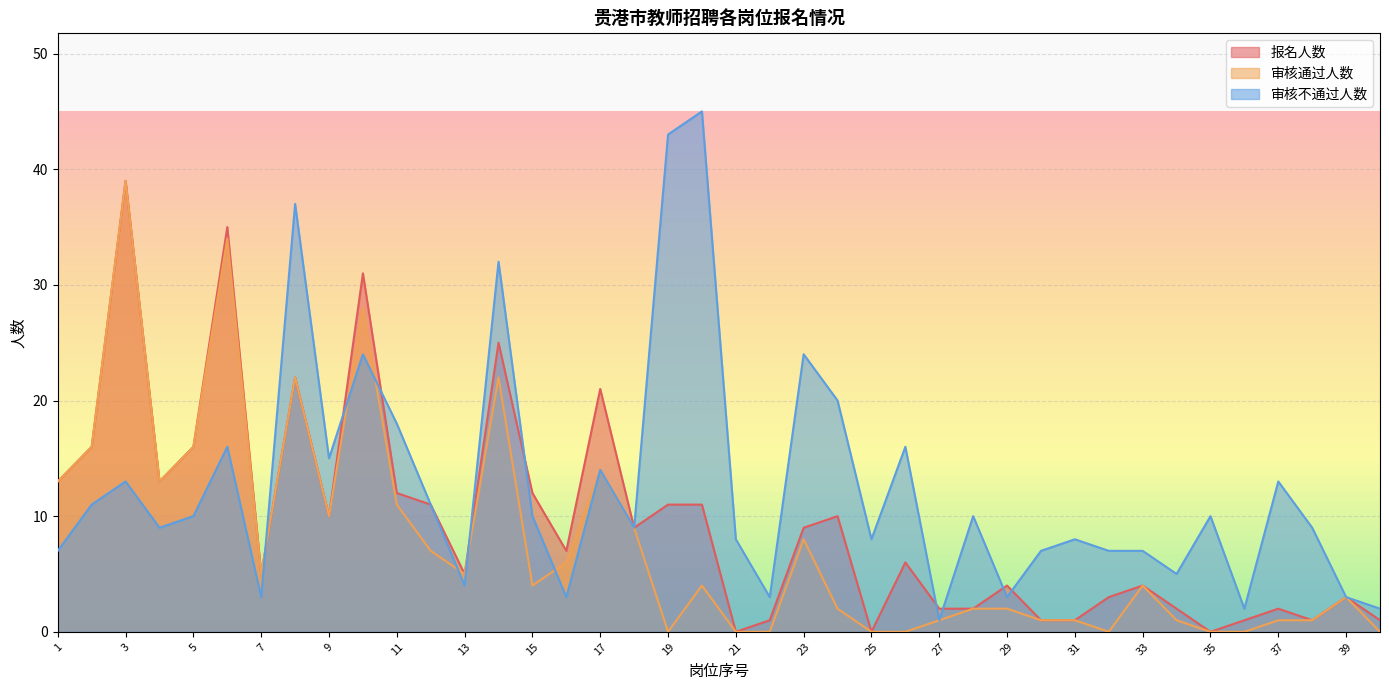

Reading left to right, transcribe all the data shown in this chart.

报名人数: 1=13	2=16	3=39	4=13	5=16	6=35	7=5	8=22	9=10	10=31	11=12	12=11	13=5	14=25	15=12	16=7	17=21	18=9	19=11	20=11	21=0	22=1	23=9	24=10	25=0	26=6	27=2	28=2	29=4	30=1	31=1	32=3	33=4	34=2	35=0	36=1	37=2	38=1	39=3	40=1
审核通过人数: 1=13	2=16	3=39	4=13	5=16	6=34	7=5	8=22	9=10	10=28	11=11	12=7	13=5	14=22	15=4	16=6	17=14	18=9	19=0	20=4	21=0	22=0	23=8	24=2	25=0	26=0	27=1	28=2	29=2	30=1	31=1	32=0	33=4	34=1	35=0	36=0	37=1	38=1	39=3	40=0
审核不通过人数: 1=7	2=11	3=13	4=9	5=10	6=16	7=3	8=37	9=15	10=24	11=18	12=11	13=4	14=32	15=10	16=3	17=14	18=9	19=43	20=45	21=8	22=3	23=24	24=20	25=8	26=16	27=1	28=10	29=3	30=7	31=8	32=7	33=7	34=5	35=10	36=2	37=13	38=9	39=3	40=2